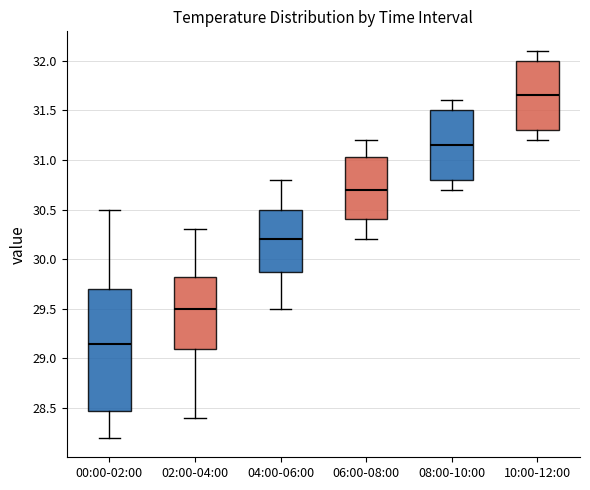

Which box has the highest median line?

10:00-12:00